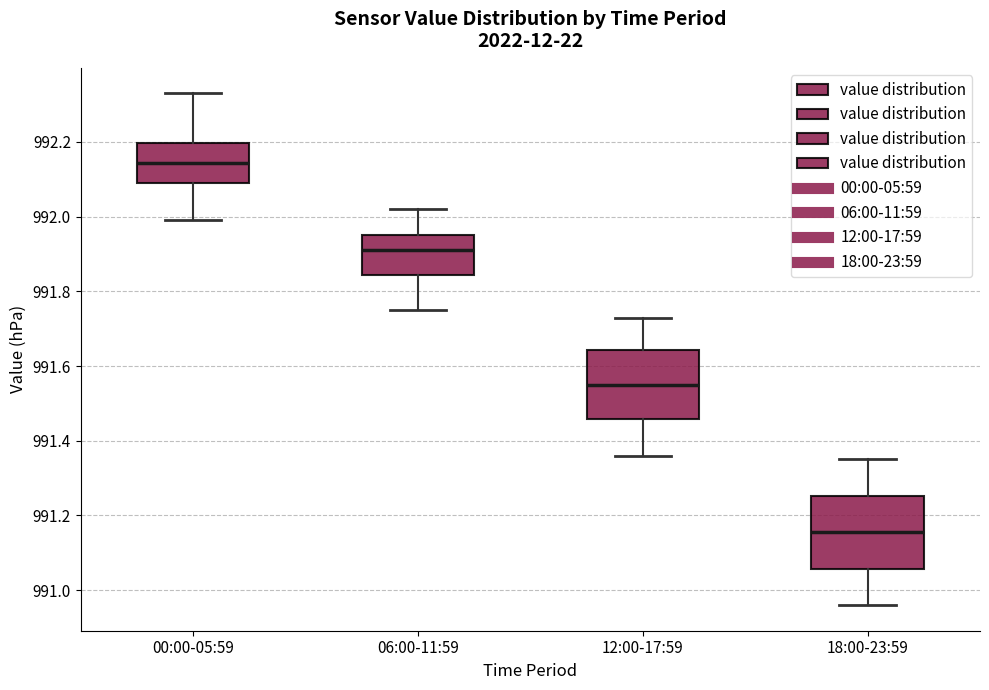

Reading left to right, read every box against the y-axis: the position of its median line, the range the box covers, and the ends of its whiskers. The values are not printed on the chart, so give them approximately, as read against the axis.

00:00-05:59: median 992.14, box 992.10 to 992.20, whiskers 992.00 to 992.34
06:00-11:59: median 991.92, box 991.84 to 991.96, whiskers 991.76 to 992.02
12:00-17:59: median 991.56, box 991.46 to 991.64, whiskers 991.36 to 991.74
18:00-23:59: median 991.16, box 991.06 to 991.26, whiskers 990.96 to 991.36